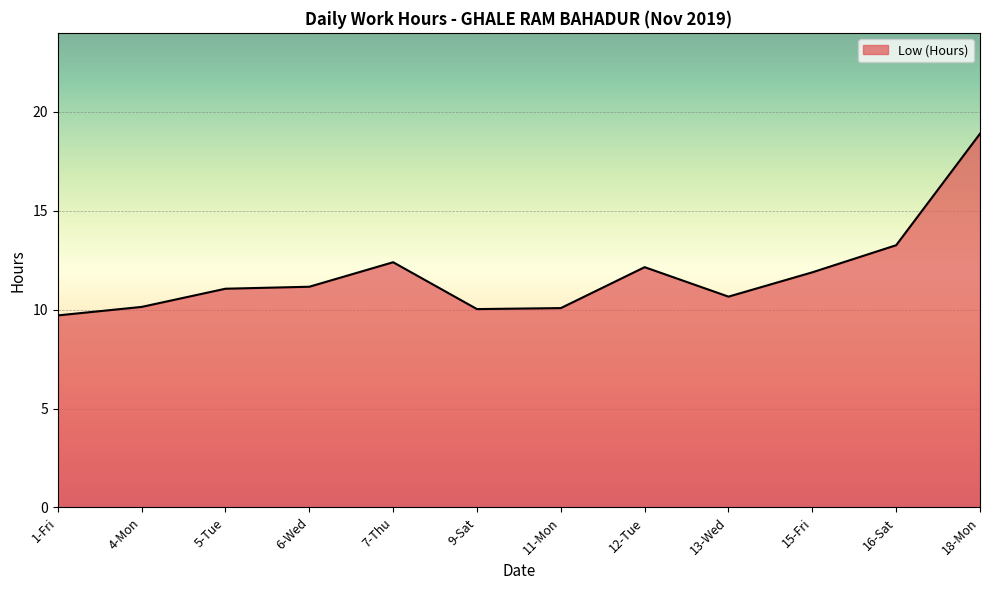

Read the value at 4-Mon.

10.1